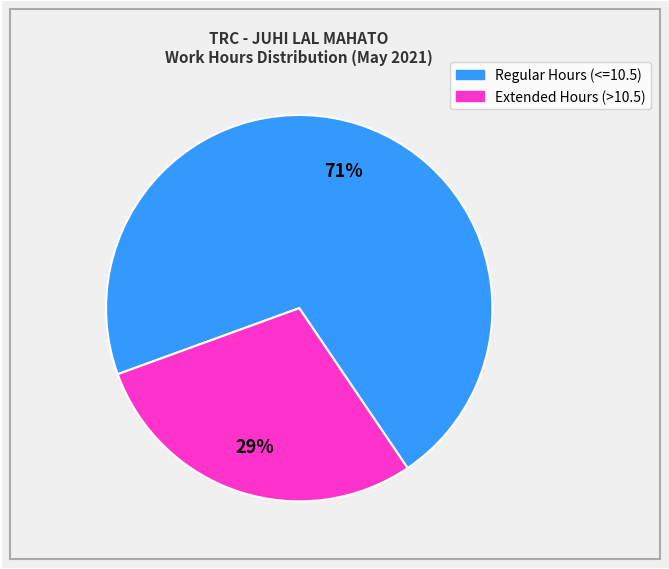

To the nearest percent, what is the average slice percentage?

50%